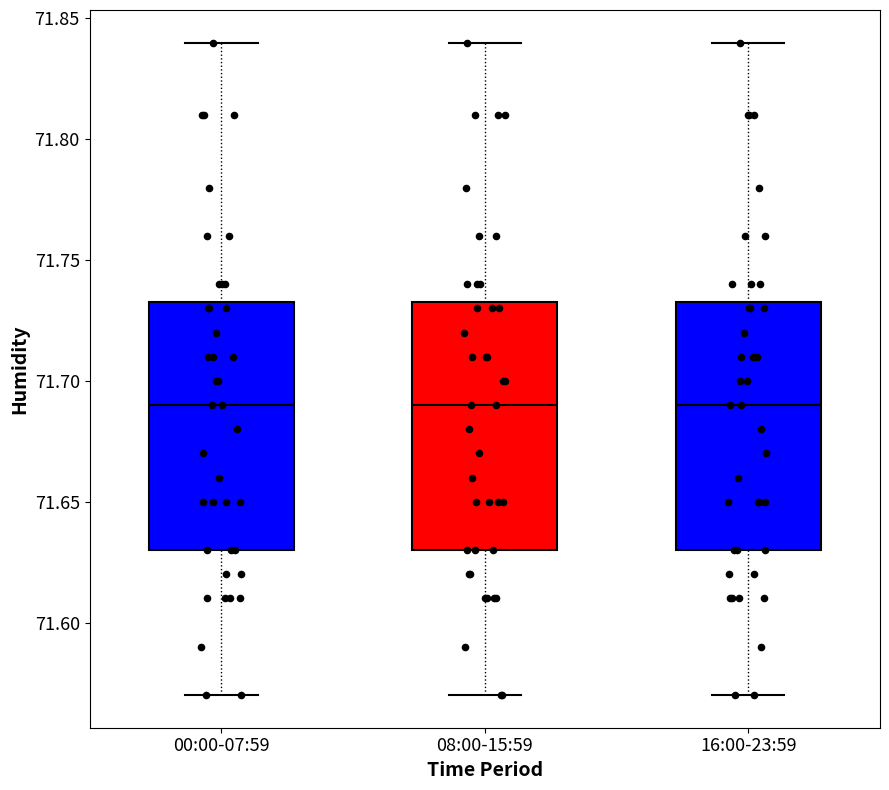

Where does the lower whisker of the box for 08:00-15:59 end on the y-axis? The values are not printed on the chart, so give them approximately, as read against the axis.

71.570